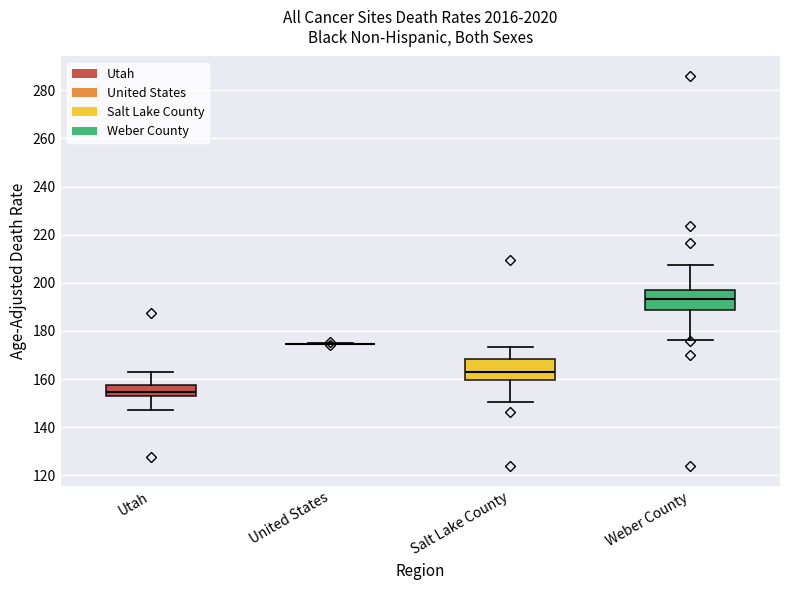

Reading left to right, transcribe this box plot: for each box, give where its median line is, the range the box spans, and where its two whiskers end, as read against the y-axis. The values are not printed on the chart, so give them approximately, as read against the axis.

Utah: median 154 (inside the box), box 154 to 158, whiskers 148 to 162
United States: box collapsed to a line at 174, whiskers 174 to 174
Salt Lake County: median 164, box 160 to 168, whiskers 150 to 174
Weber County: median 194, box 188 to 198, whiskers 176 to 208